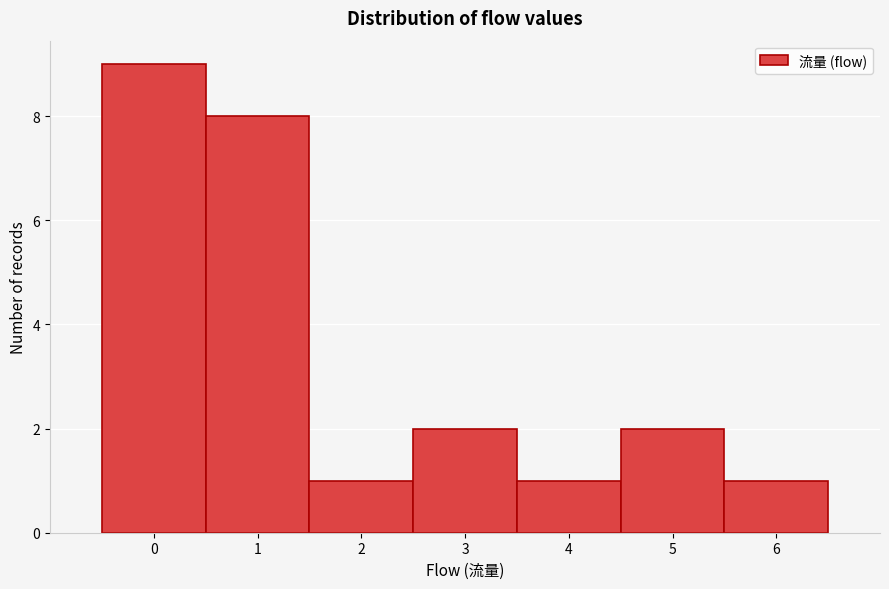

Reading left to right, transcribe all the data shown in this chart.

9	8	1	2	1	2	1